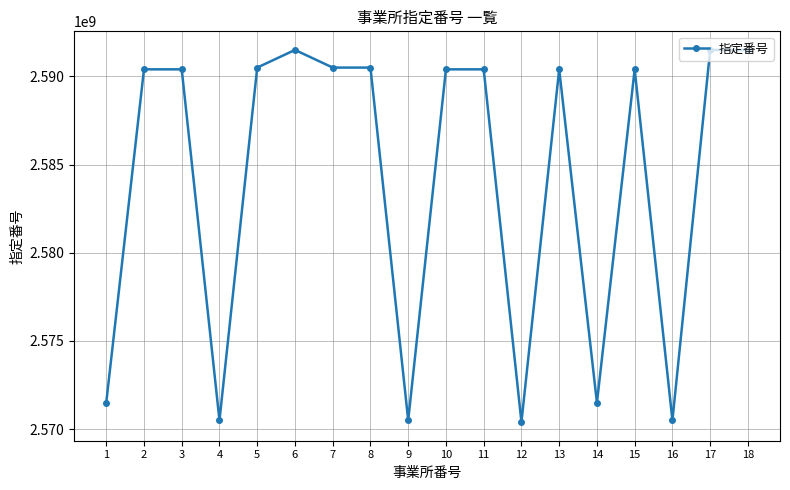

What is the minimum value shown in the chart?

2570400263